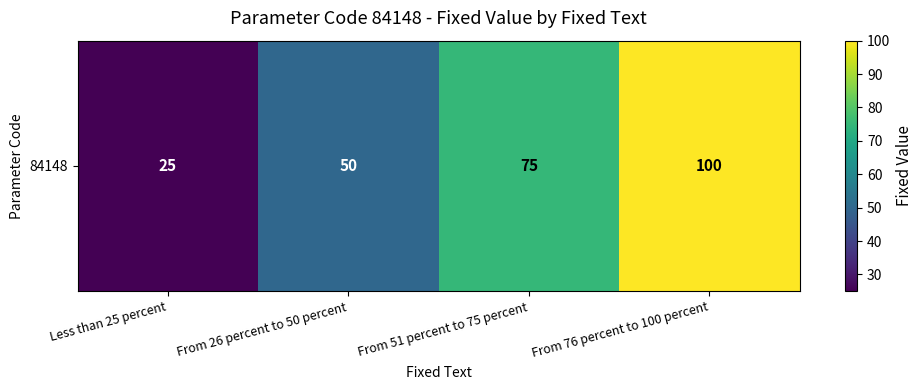

Reading left to right, extract all data points from this chart.

Less than 25 percent=25	From 26 percent to 50 percent=50	From 51 percent to 75 percent=75	From 76 percent to 100 percent=100